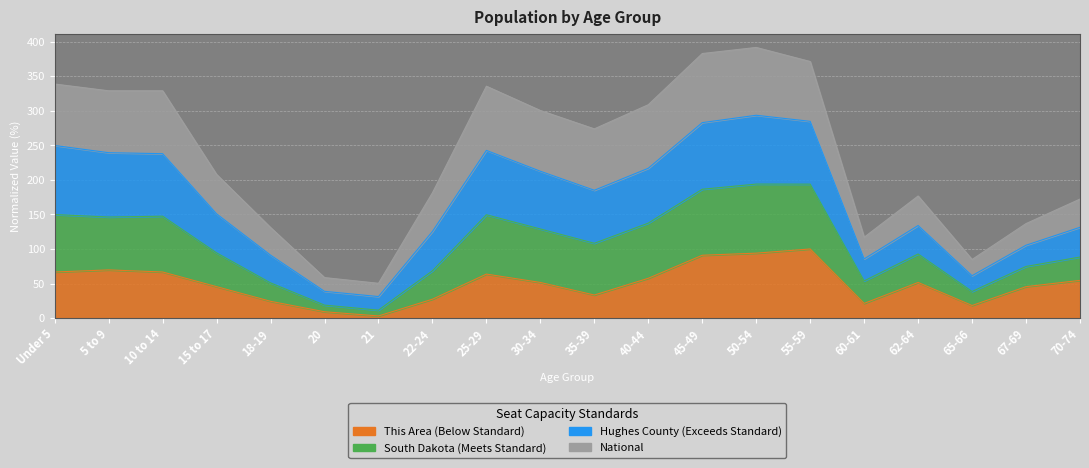

What is the sum of all This Area values?

993.9